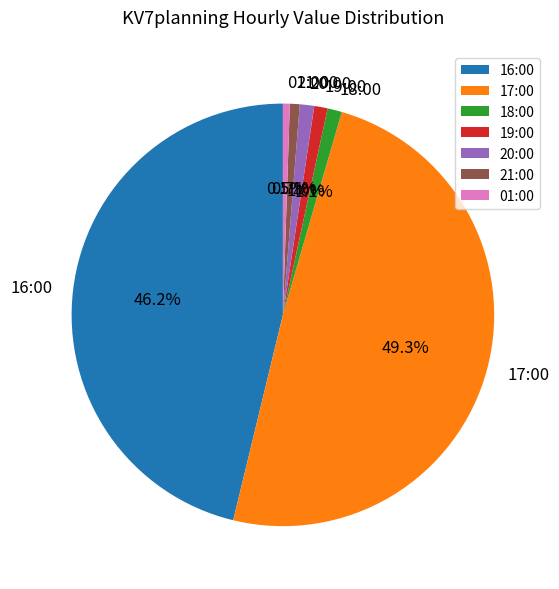

Which has a higher value, 16:00 or 01:00?

16:00